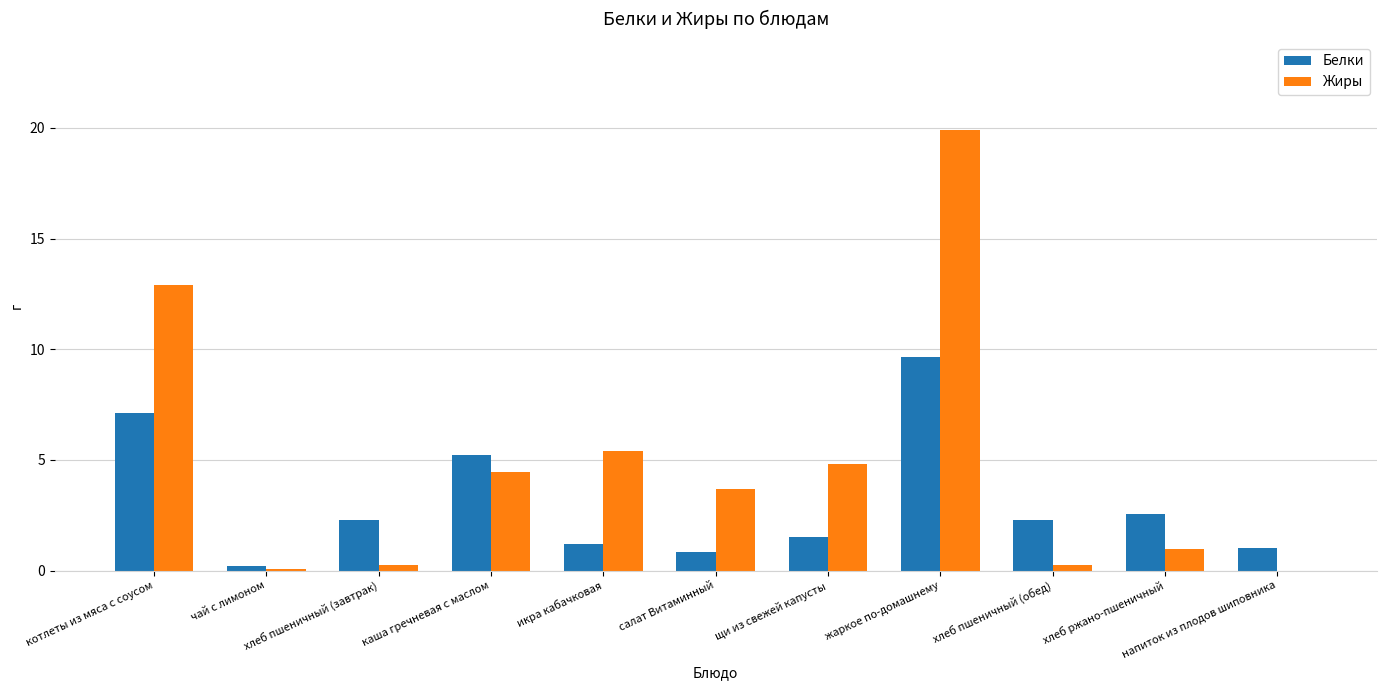

What is the sum of all Жиры values?

52.7